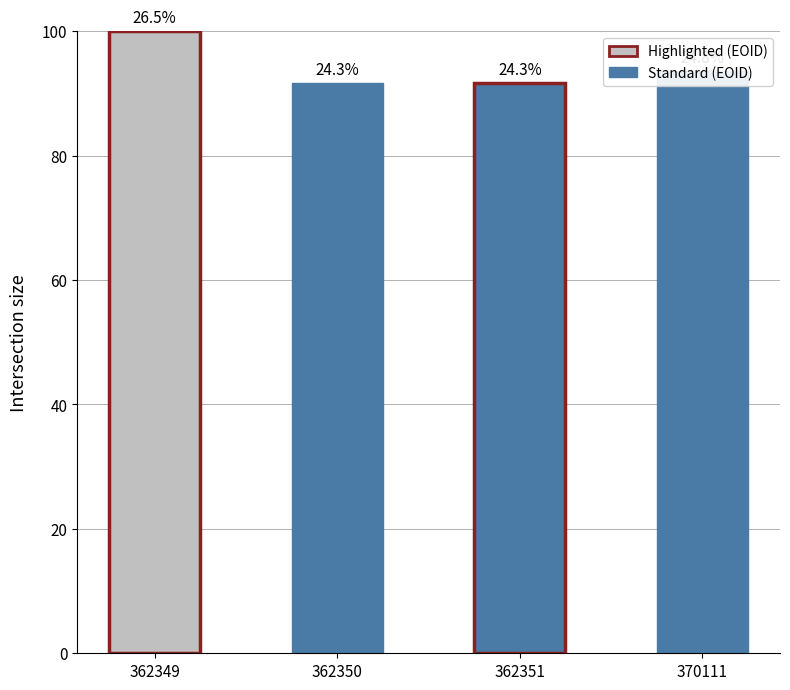

Are the bars horizontal?

No